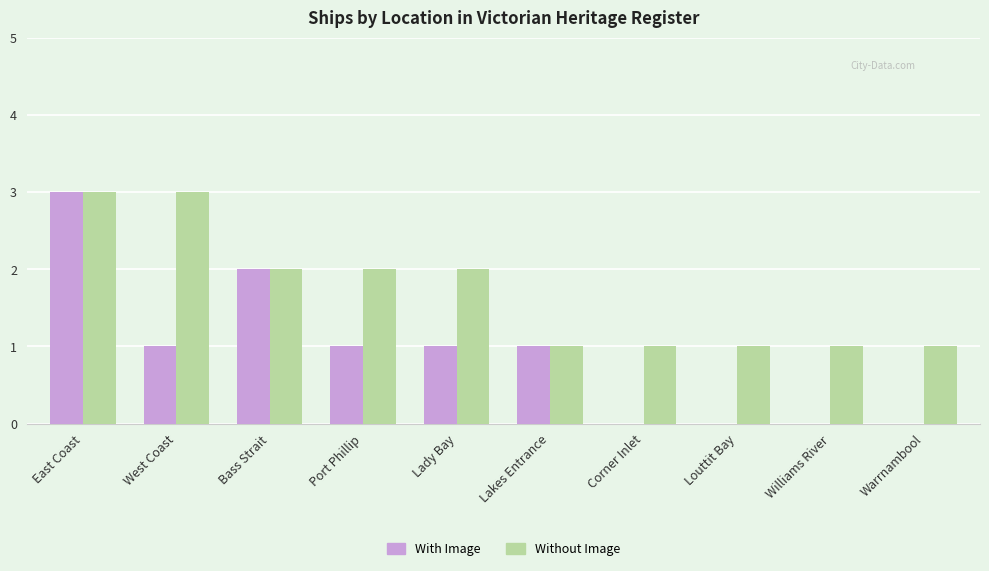

Count the number of categories in the chart.

10